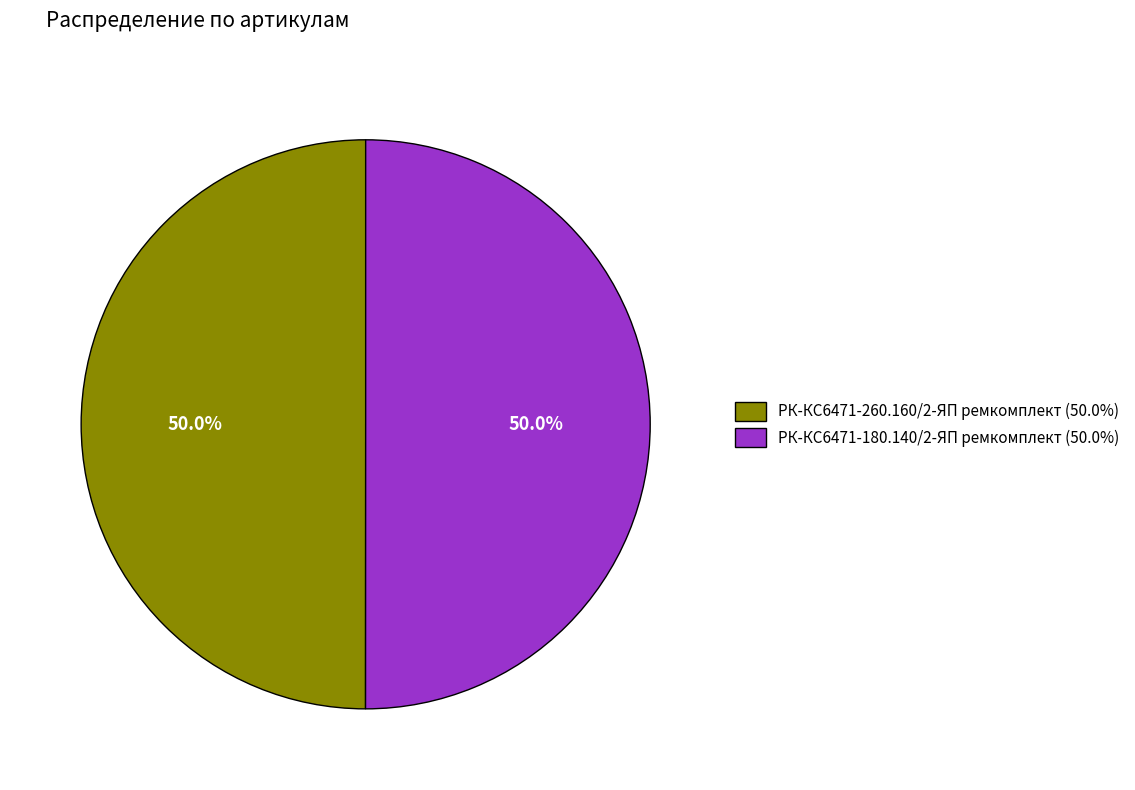

How many slices are in this pie chart?

2